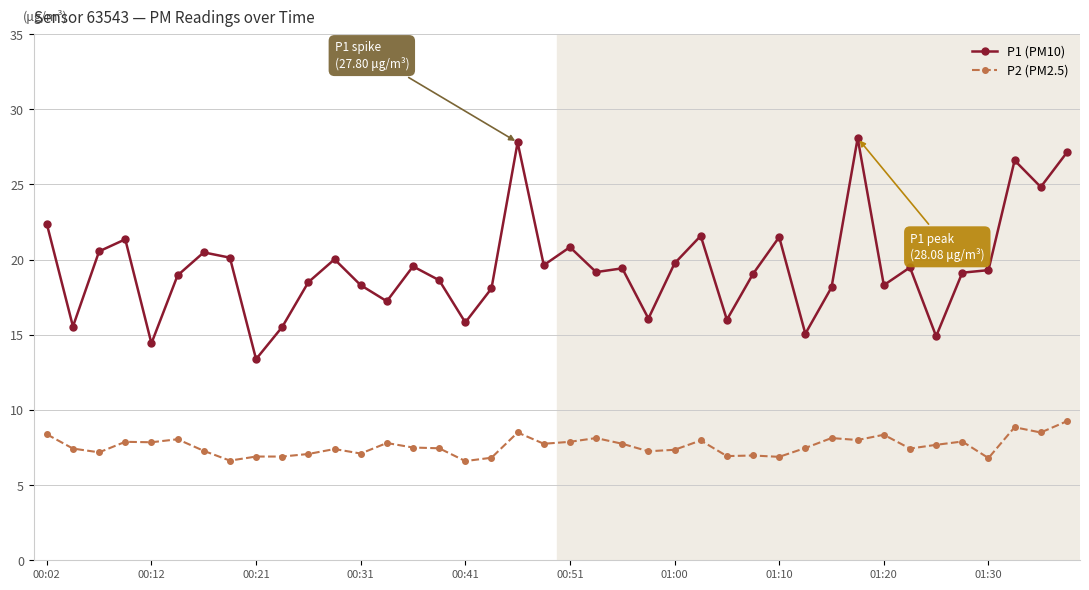

Which series has the widest spread of values?

P1 (PM10)